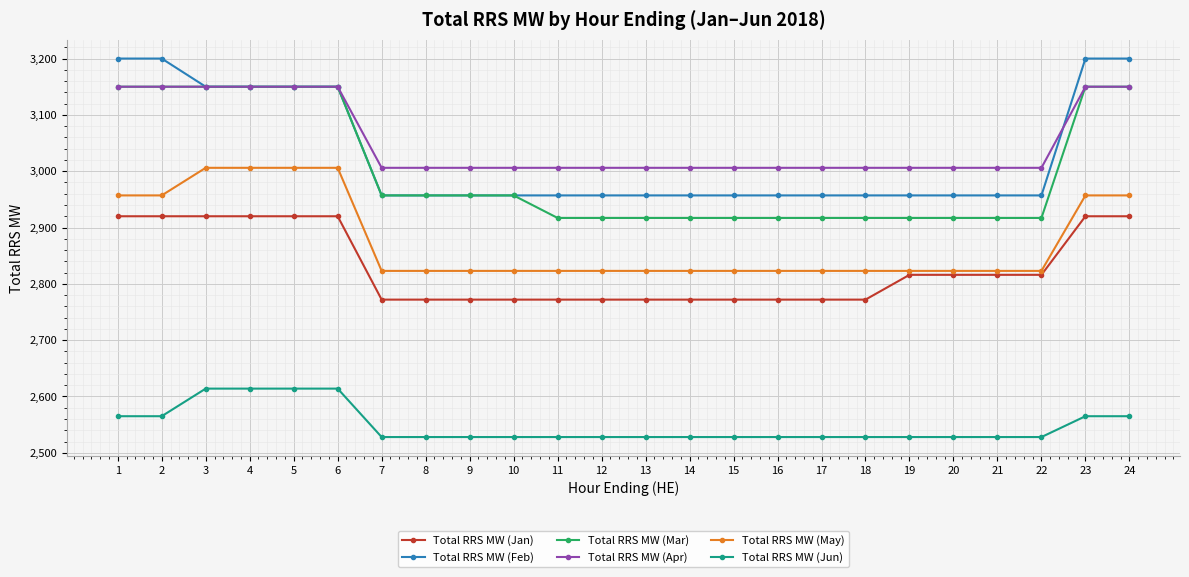

Which series has the widest spread of values?

Total RRS MW (Feb)